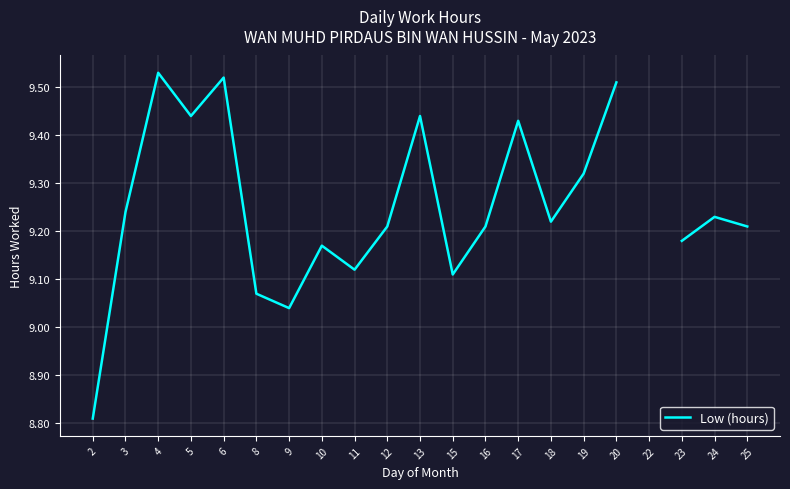

The value at 12 is 9.2. True or false?

True